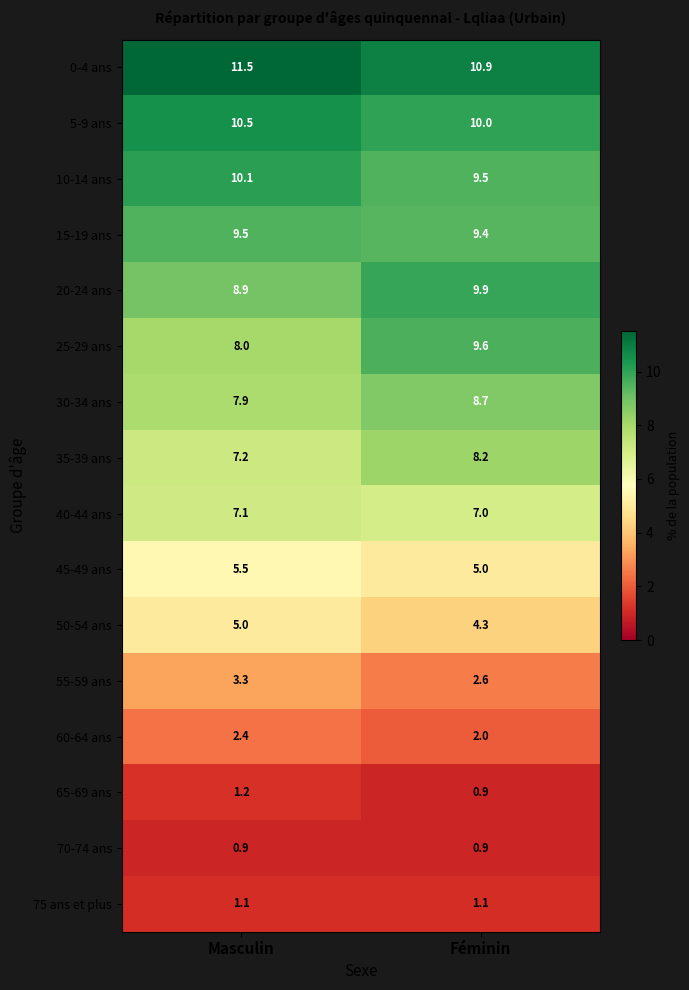

Which series changed the most between Masculin and Féminin?

25-29 ans